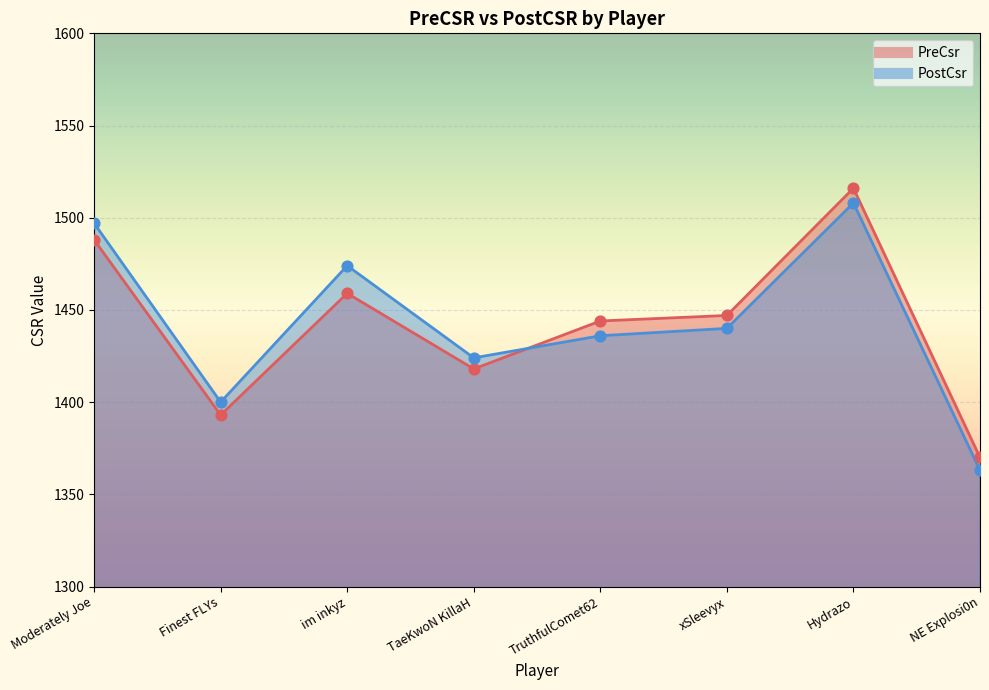

Is the value of PreCsr at xSleevyx greater than the value of PostCsr at Finest FLYs?

Yes